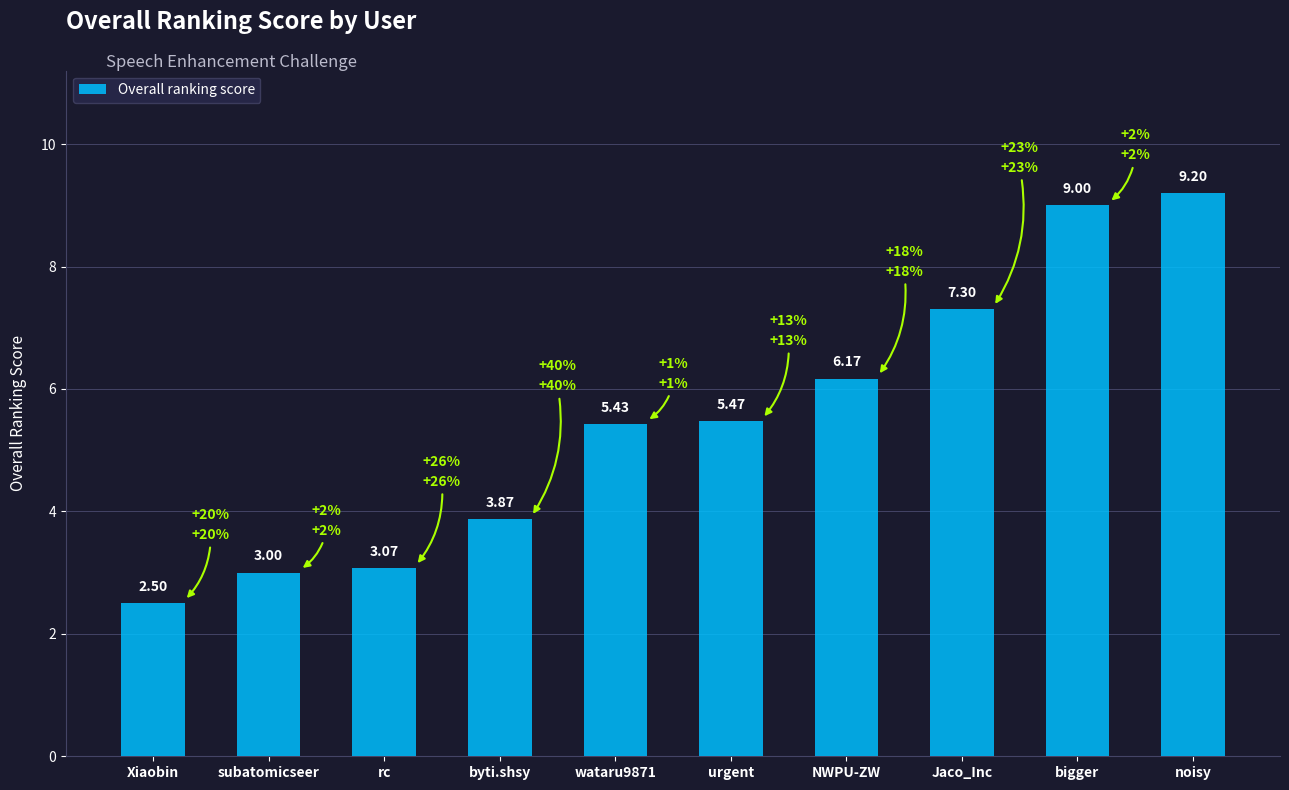

List the labels in order of value, smallest first.

Xiaobin, subatomicseer, rc, byti.shsy, wataru9871, urgent, NWPU-ZW, Jaco_Inc, bigger, noisy